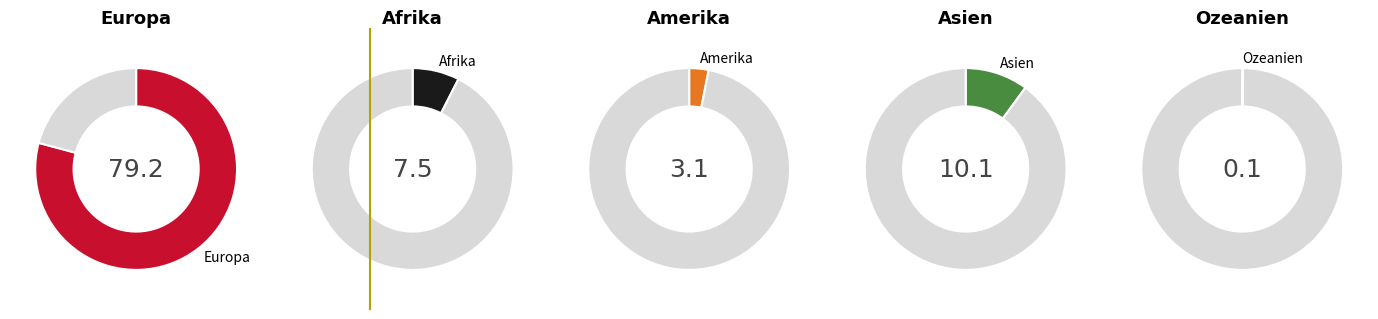

Is there any slice that represents more than half of the pie?

Yes